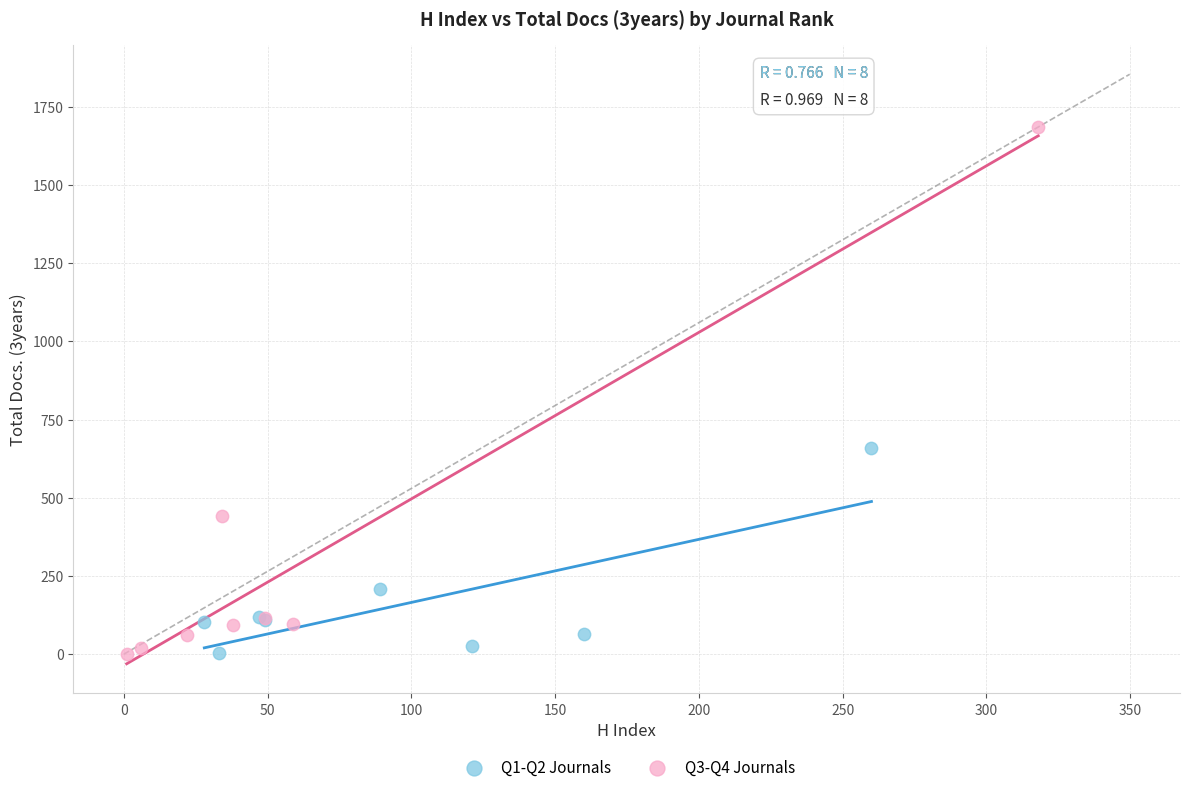

Which series contains the highest Y value?

Q3-Q4 Journals